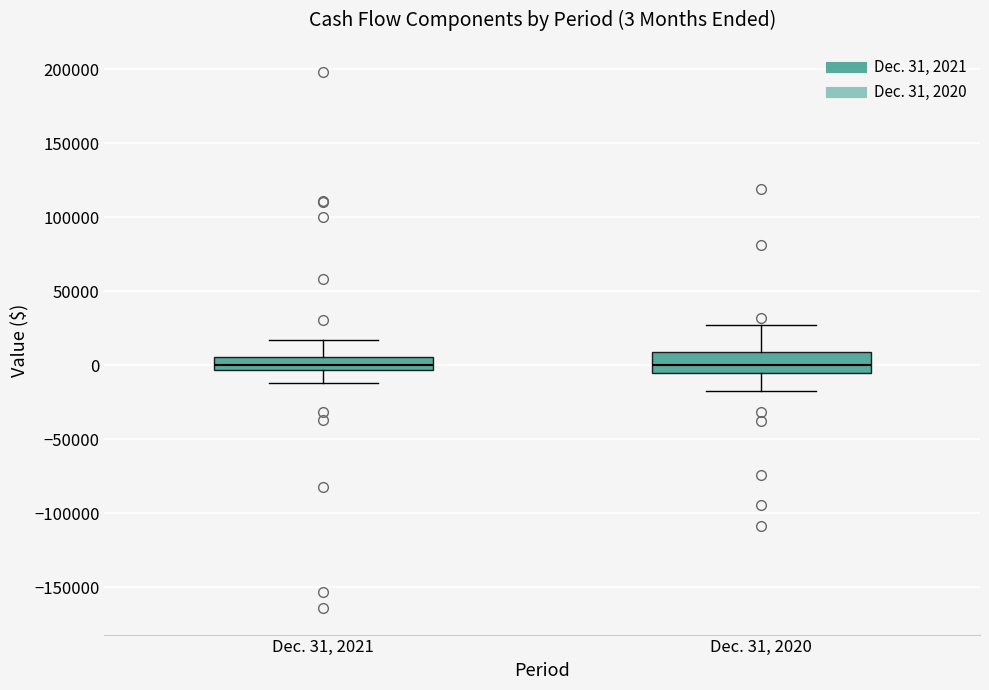

Comparing the boxes themselves (not the whiskers), which one is the tallest?

Dec. 31, 2020